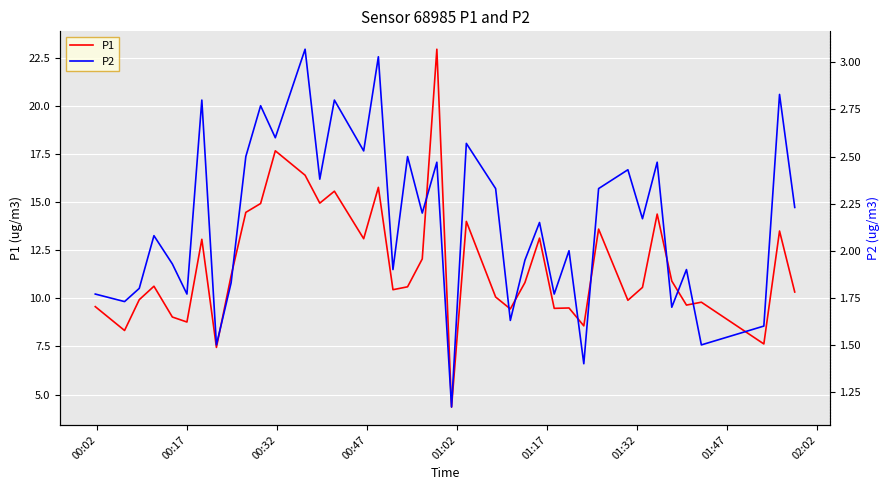

How many lines are shown in the chart?

2